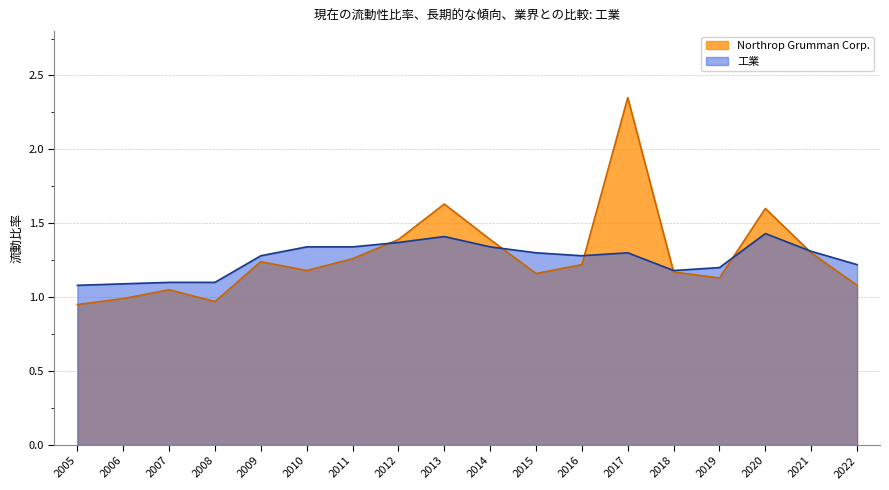

Is it true that Northrop Grumman Corp. equals 1.4 at 2014?

True